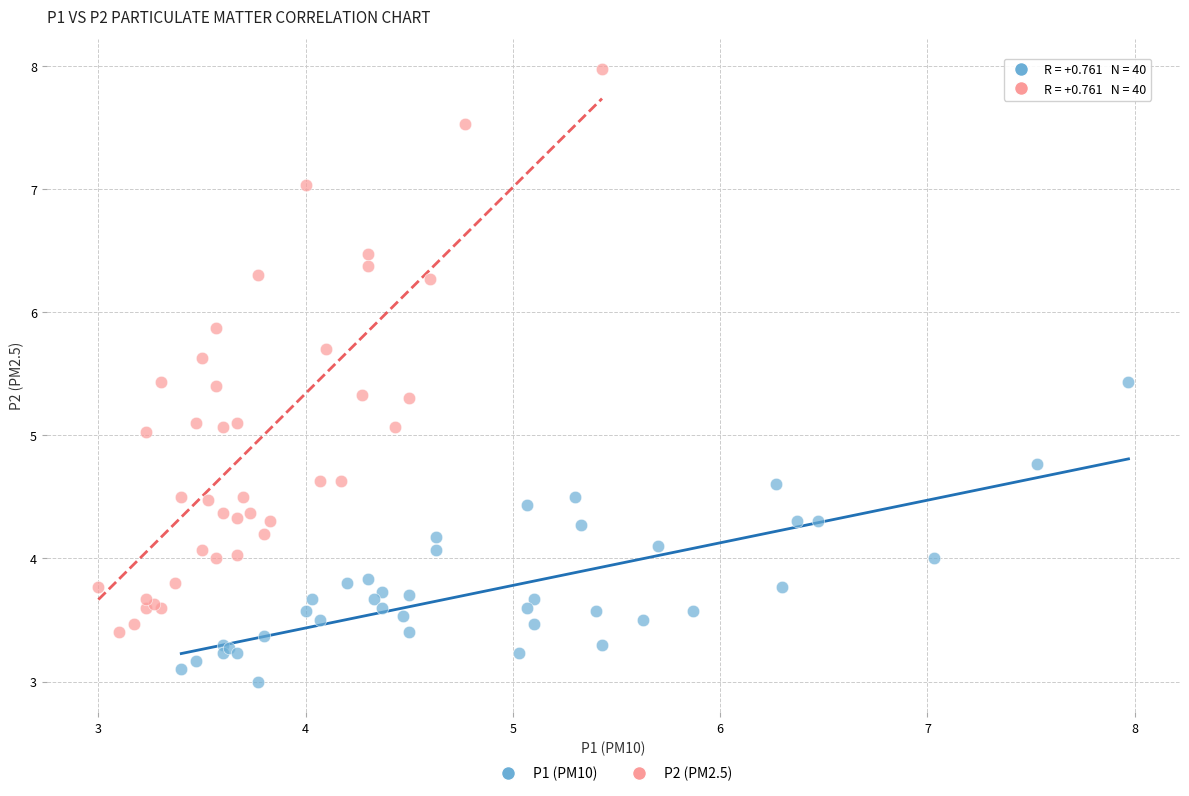

Which series has the widest spread of Y values?

P2 (PM2.5)